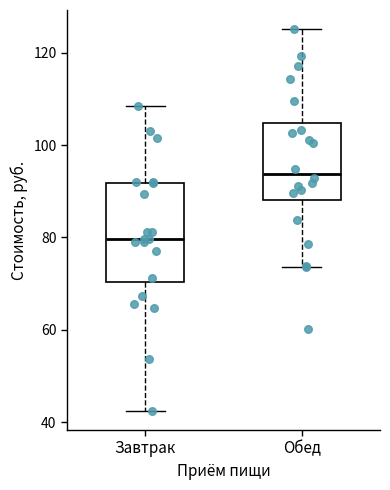

Comparing the boxes themselves (not the whiskers), which one is the tallest?

Завтрак